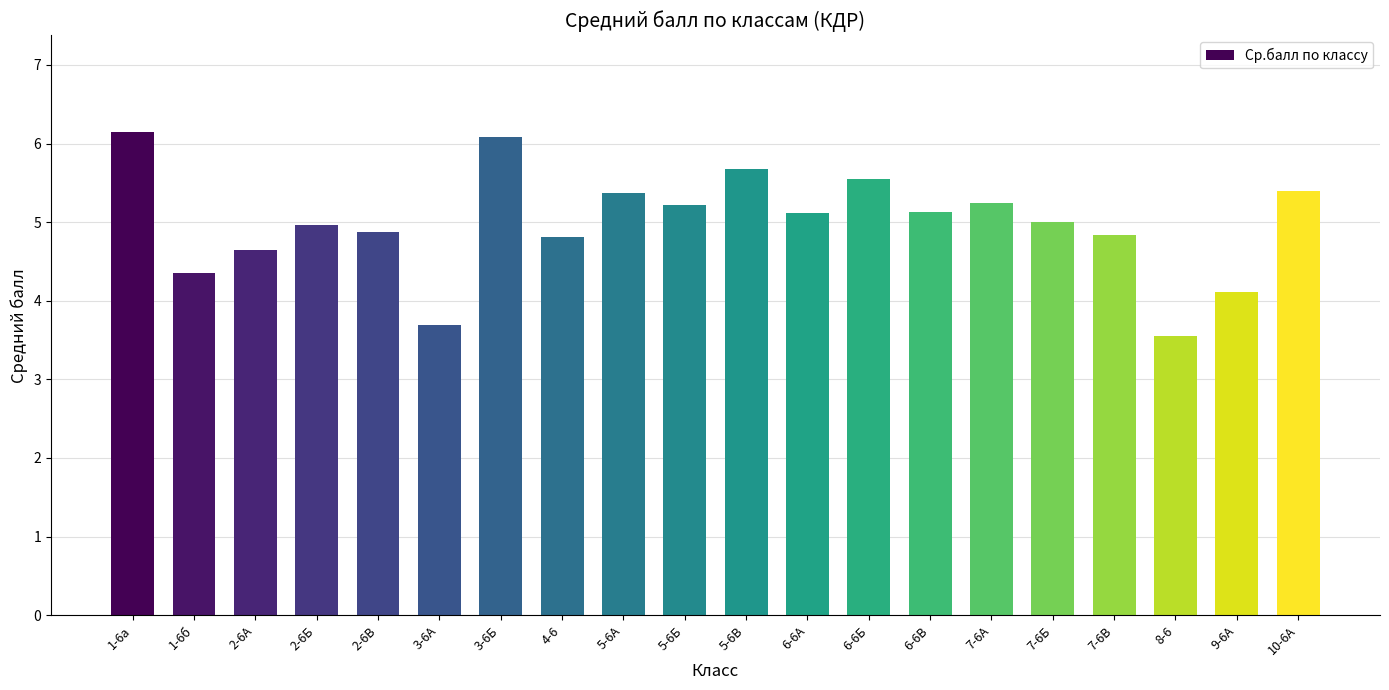

What is the sum of all values?

99.8